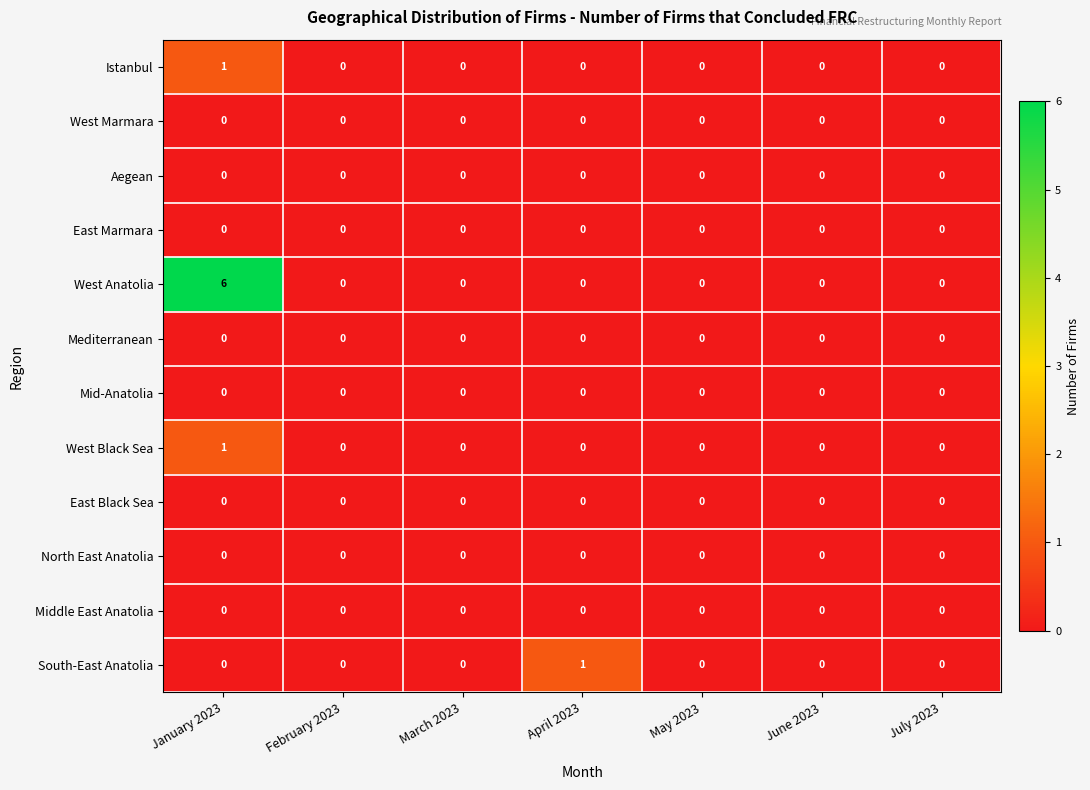

What is the spread (max minus min) of values at January 2023?

6